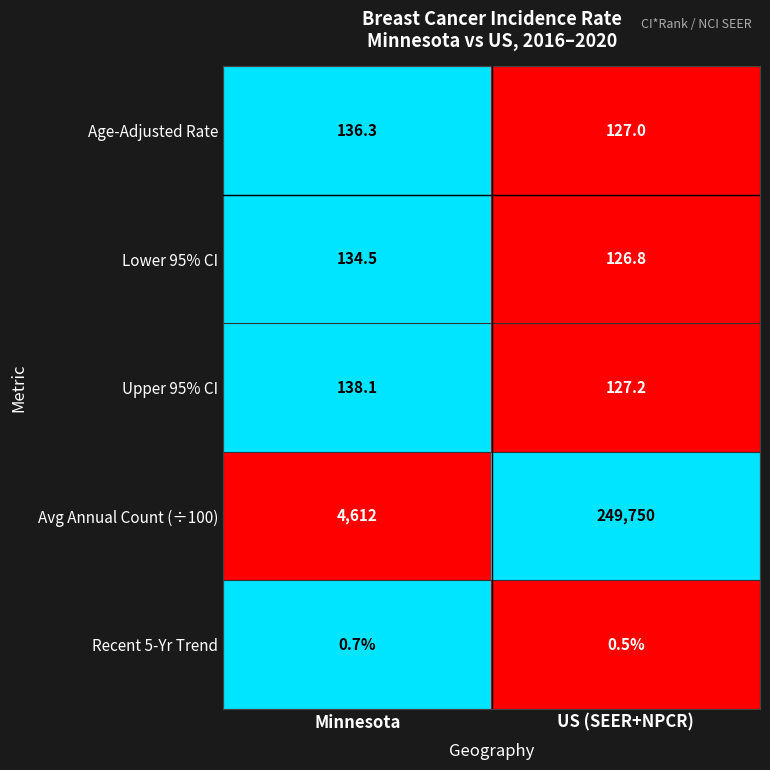

Which series changed the most between Minnesota and US (SEER+NPCR)?

Avg Annual Count (÷100)